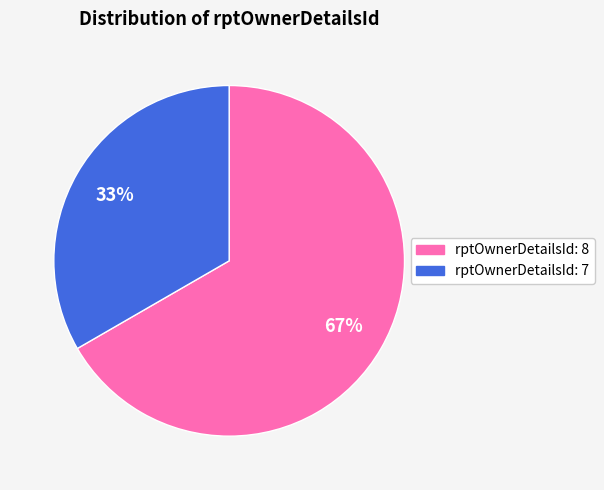

To the nearest percent, what is the average slice percentage?

50%